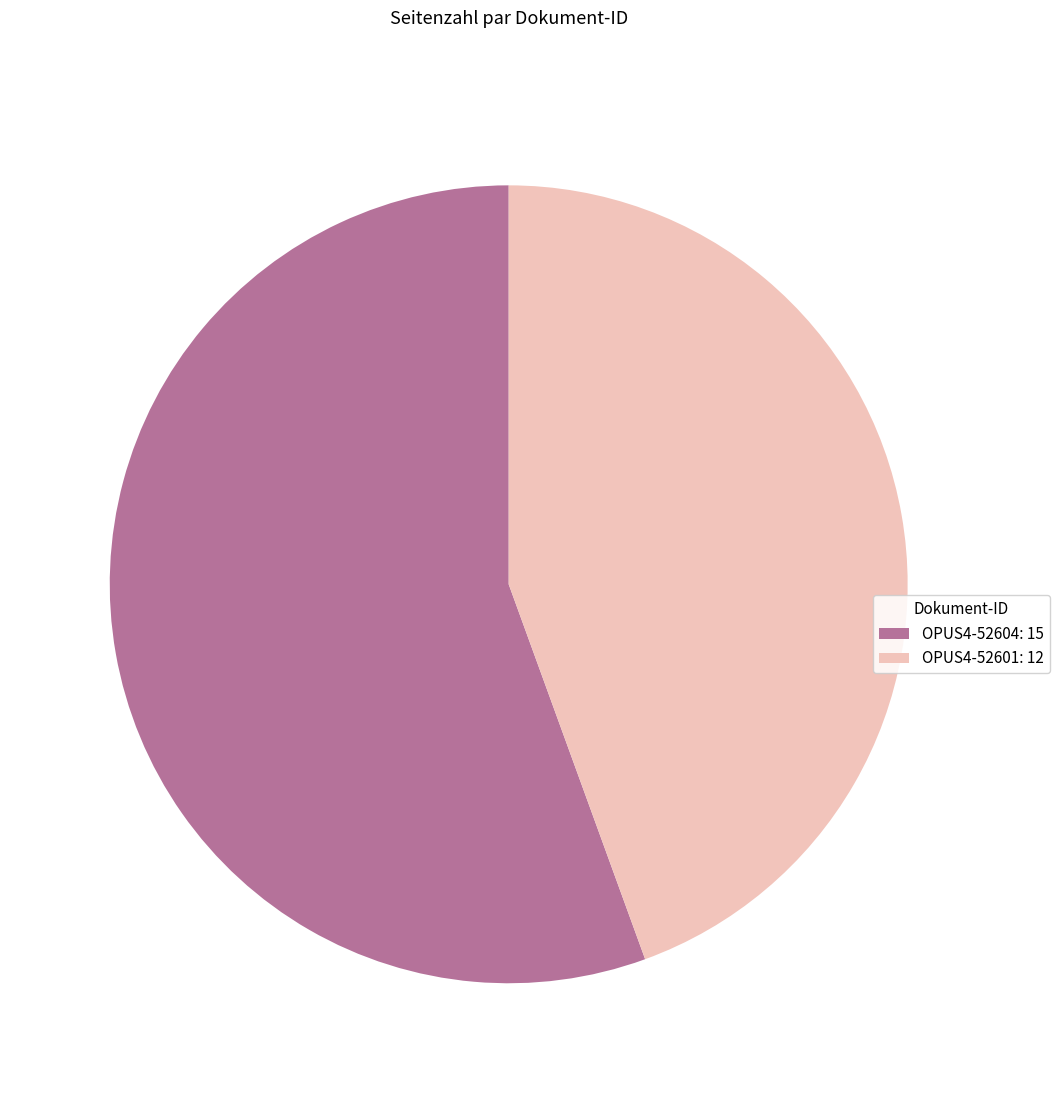

Is it true that OPUS4-52601: 12 is 44% of the pie?

True